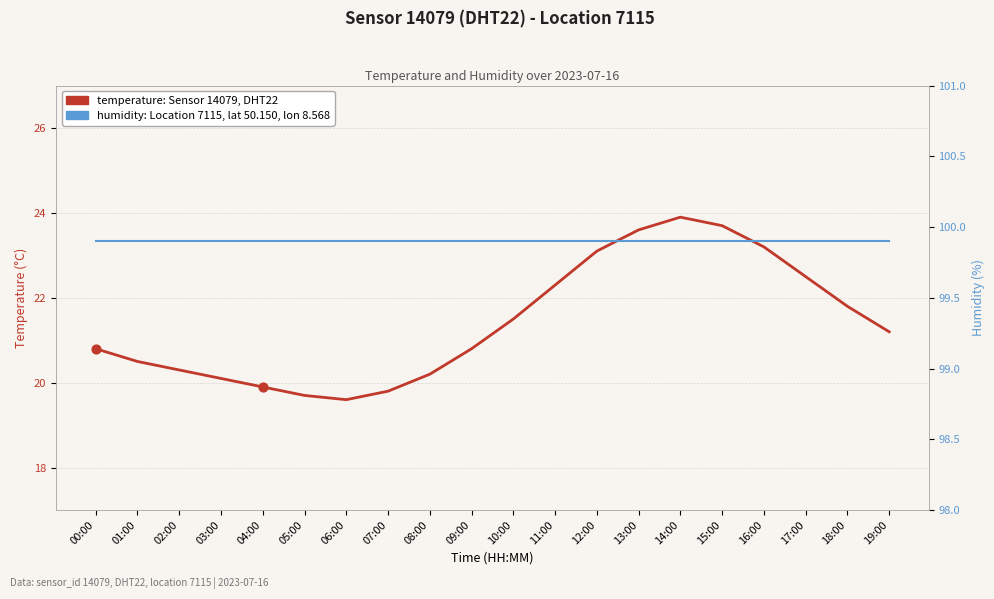

What is the total value across all series at 06:00?

119.5